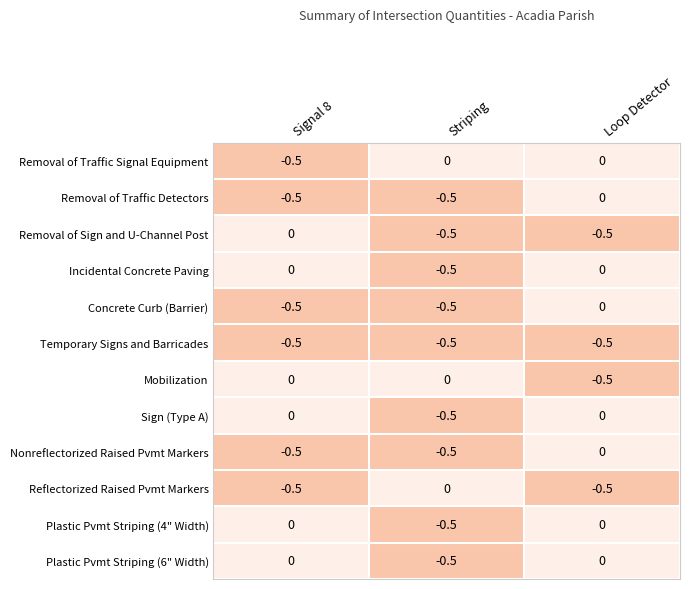

True or false: Concrete Curb (Barrier) has a value of 0.0 at Loop Detector.

True